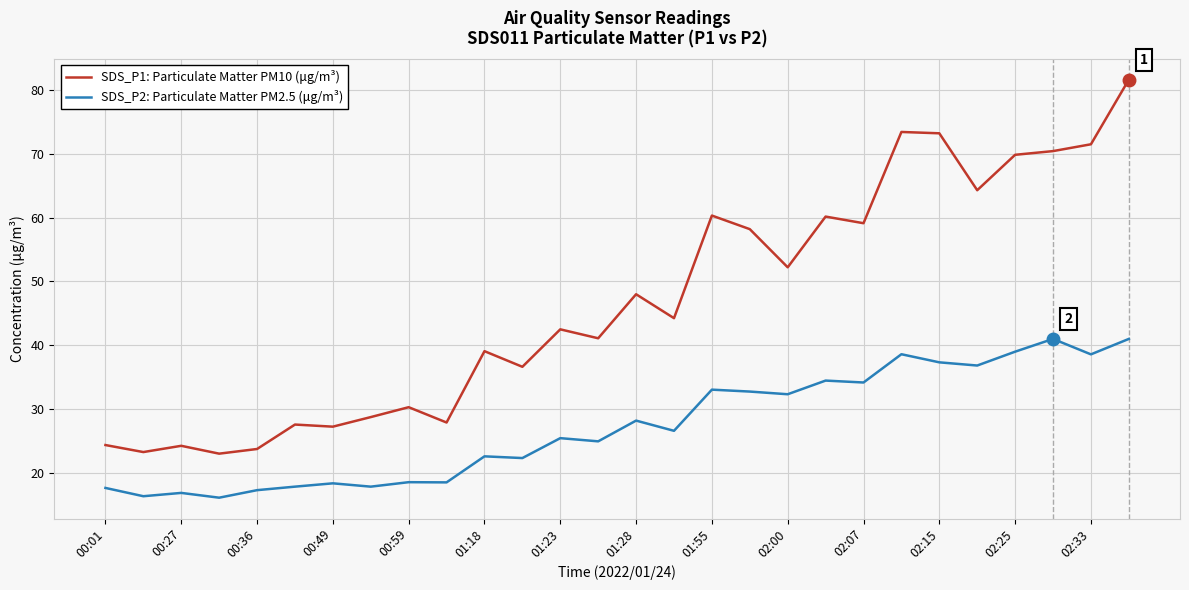

Which series has the widest spread of values?

SDS_P1: Particulate Matter PM10 (μg/m³)